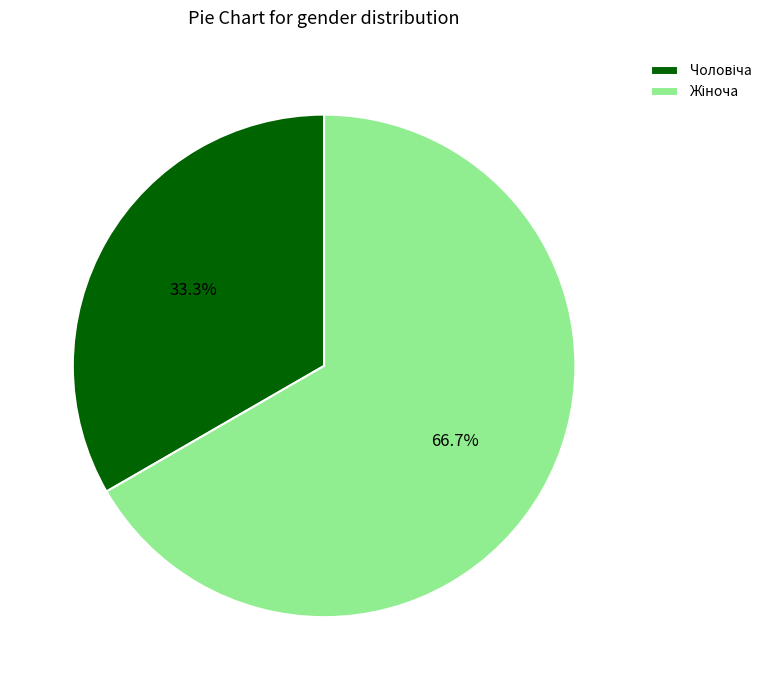

Count the number of slices in the pie.

2